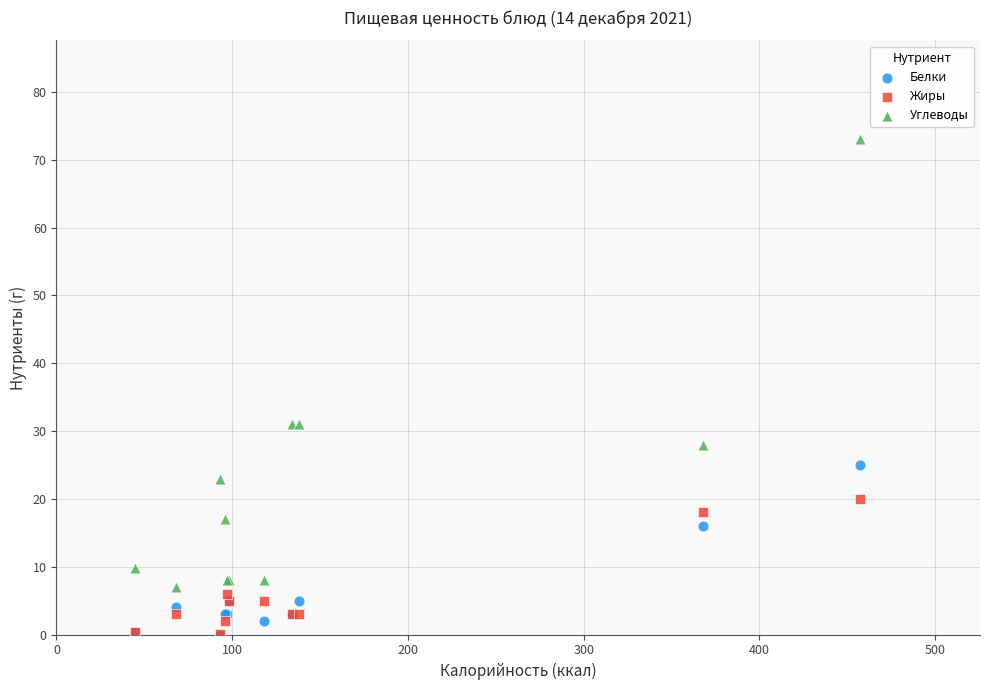

Which series reaches the maximum Y coordinate?

Углеводы